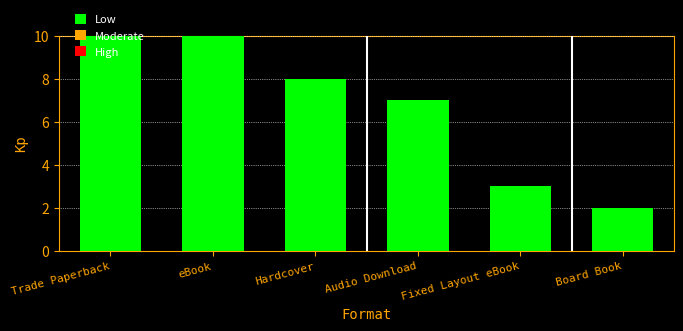

What is the label of the 6th bar from the right?

Trade Paperback